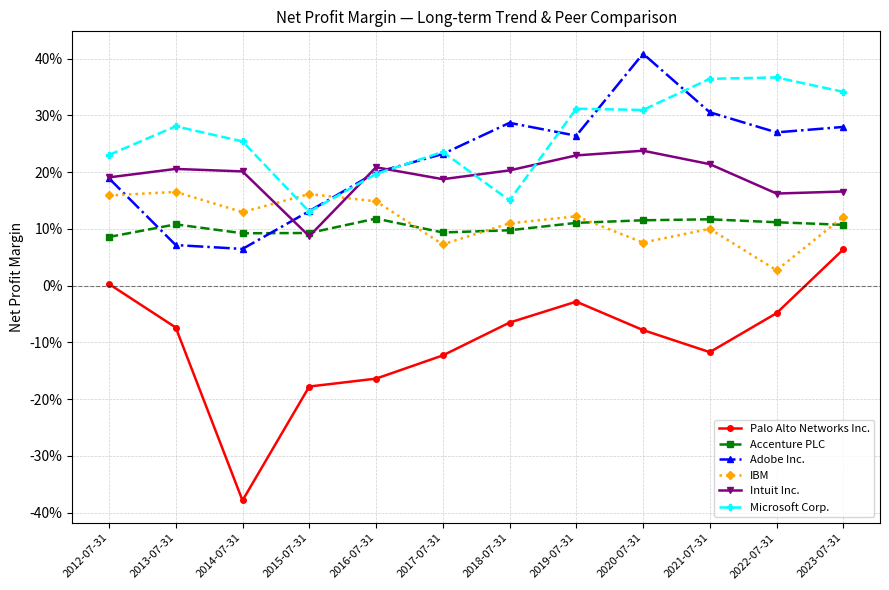

What are all the series names shown in the legend?

Palo Alto Networks Inc., Accenture PLC, Adobe Inc., IBM, Intuit Inc., Microsoft Corp.